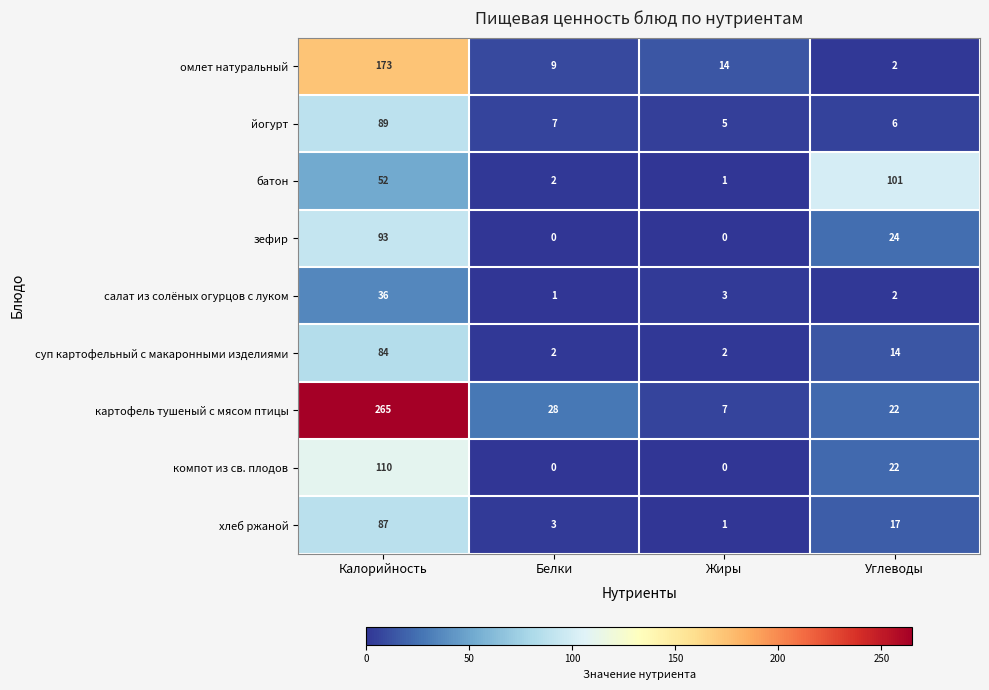

Is the value of батон at Углеводы greater than the value of хлеб ржаной at Калорийность?

Yes